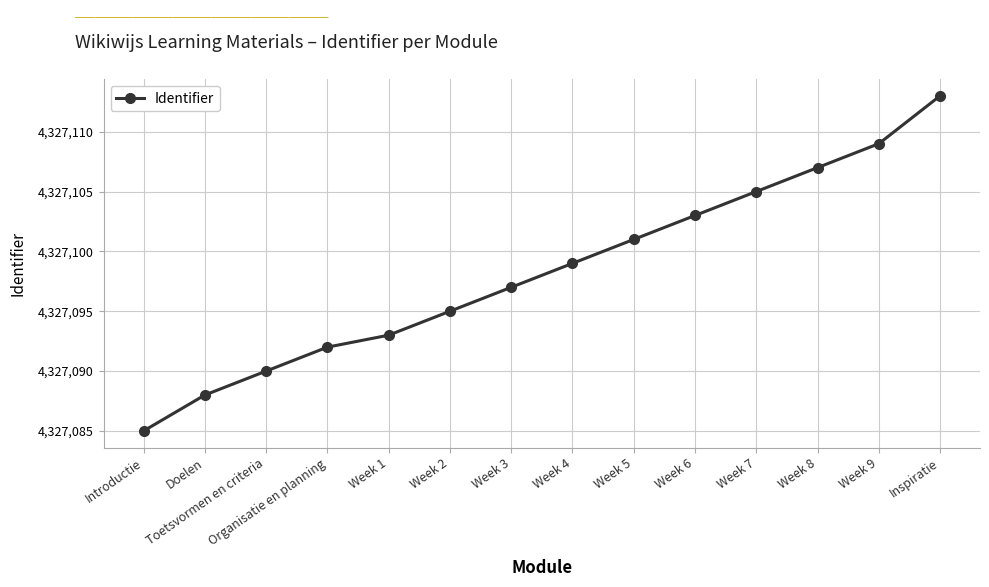

What is the change in value from Introductie to Week 8?

+22